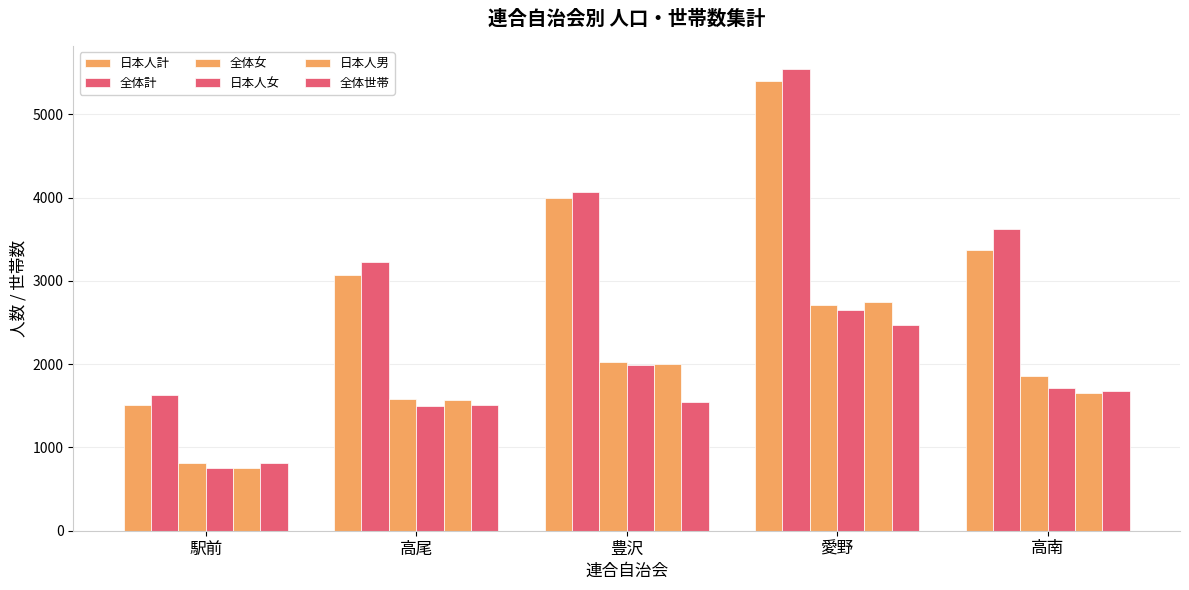

Rank the series by their maximum value, from highest to lowest.

全体計, 日本人計, 日本人男, 全体女, 日本人女, 全体世帯